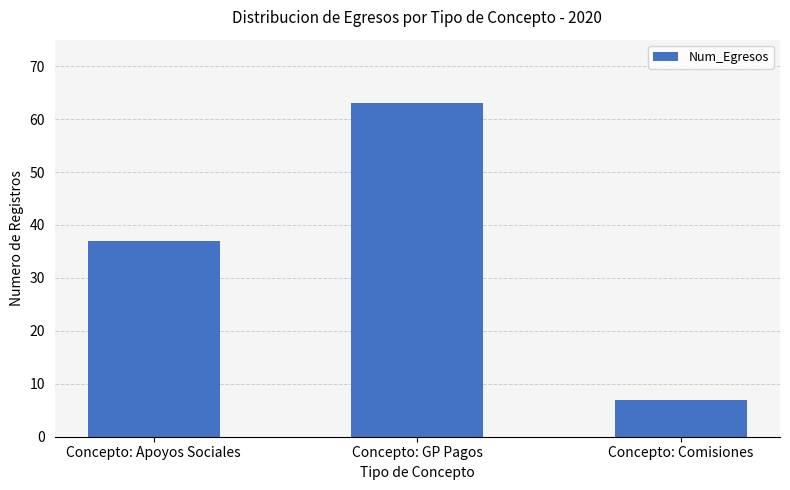

How many values are between 7 and 63?

3